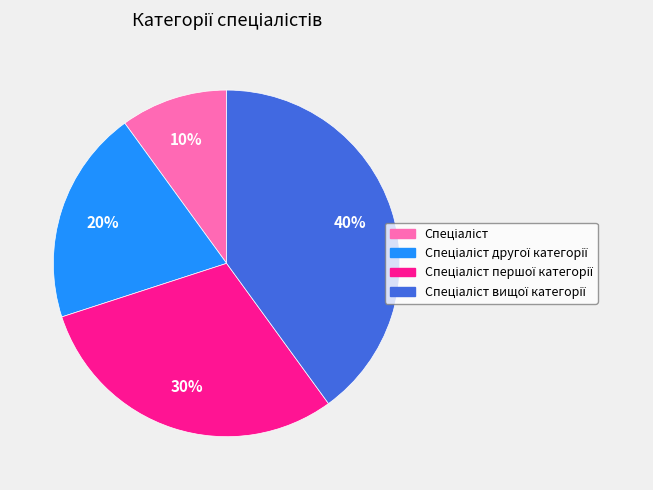

To the nearest percent, what is the difference between the largest and smallest slice percentages?

30%